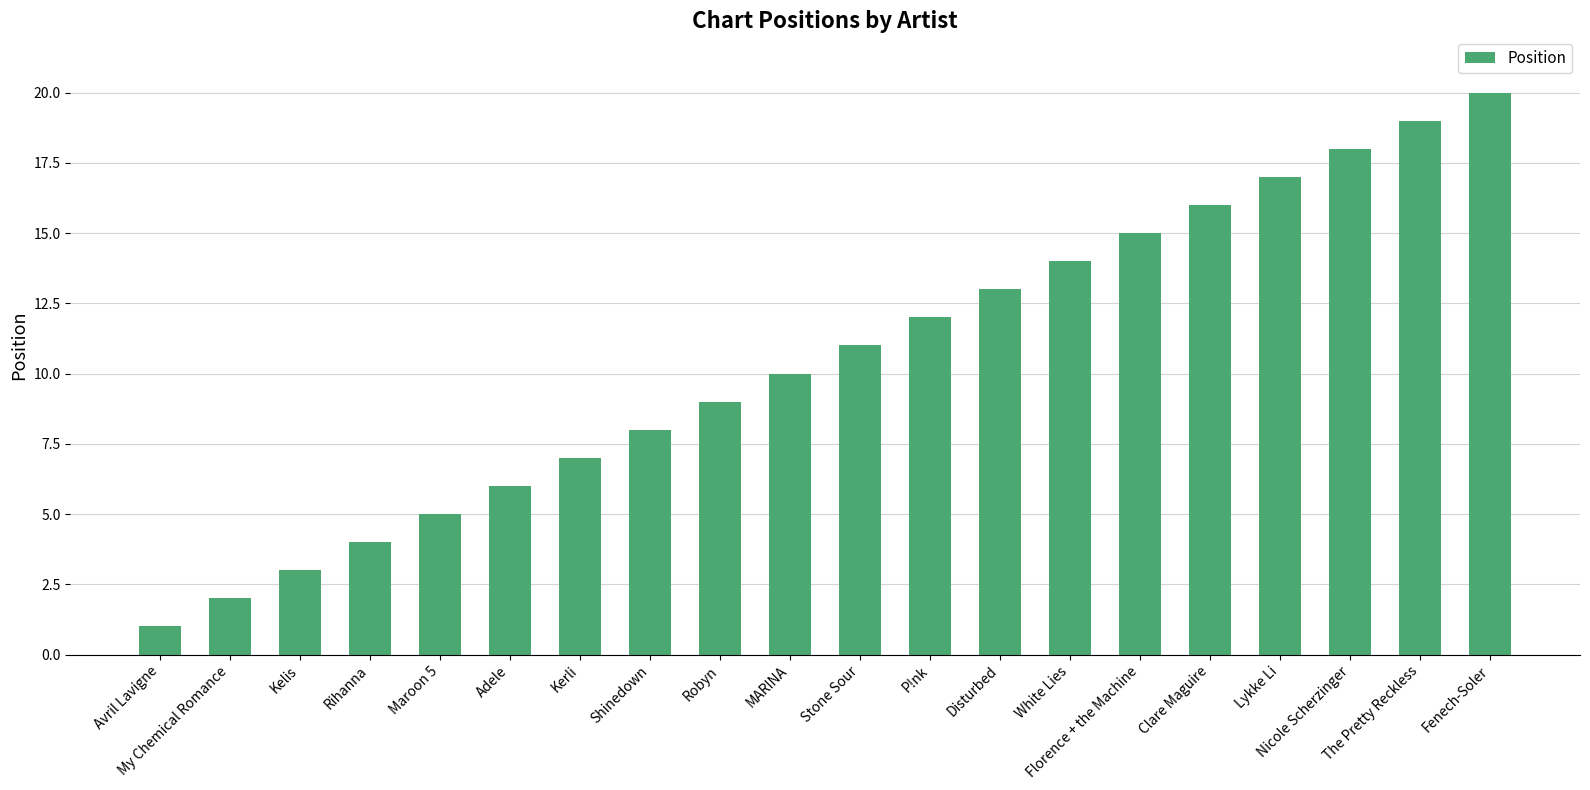

How many bars are there in total?

20